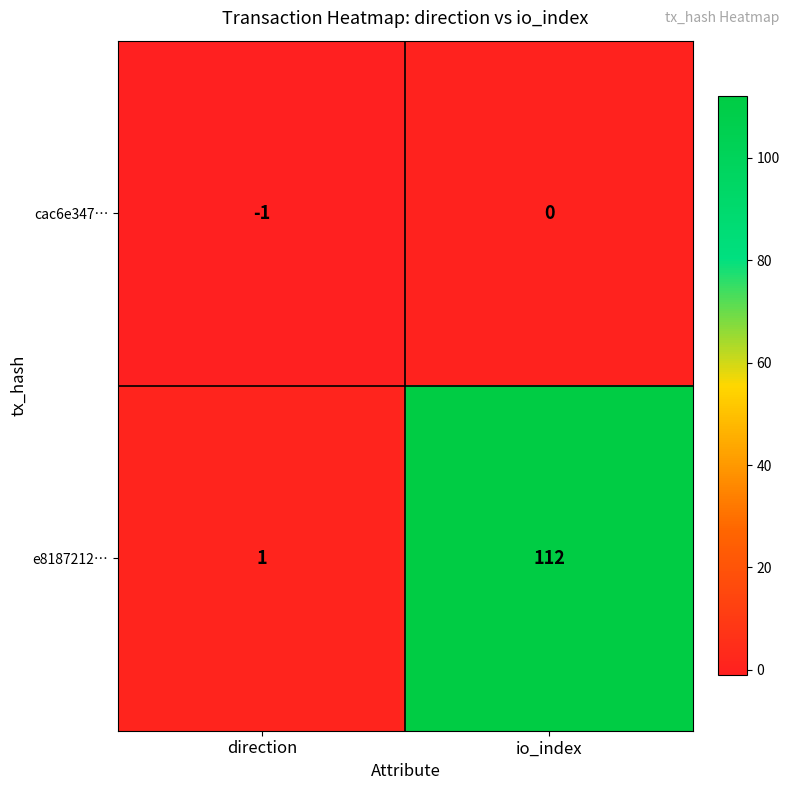

What is the sum of all e8187212… values?

113